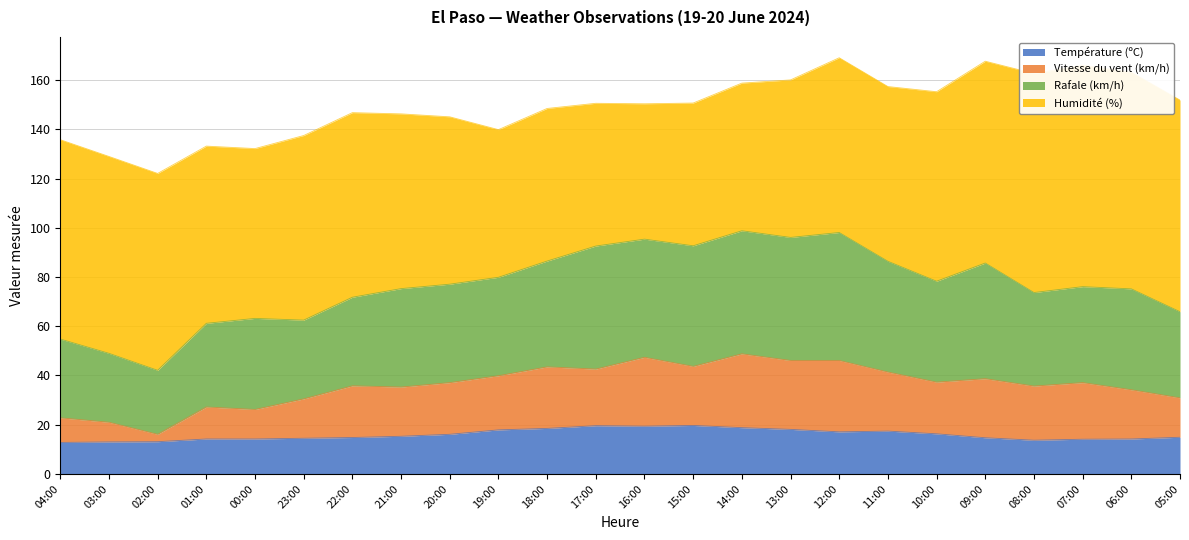

What is the smallest value displayed?

12.8